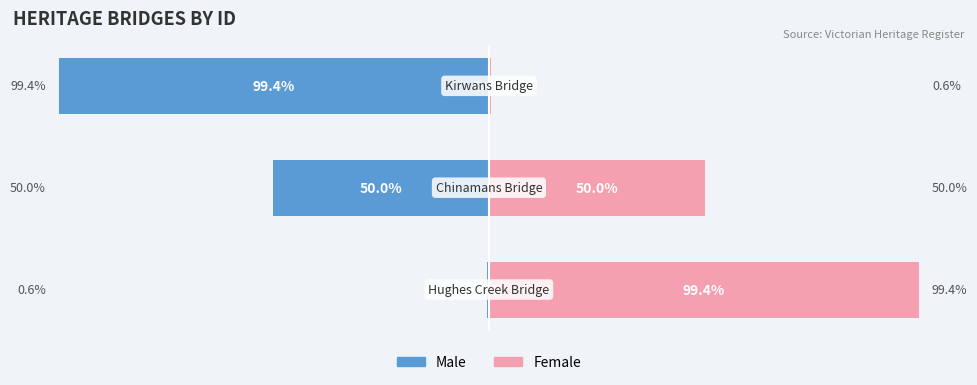

True or false: Female has a value of 29.9 at 0.

False